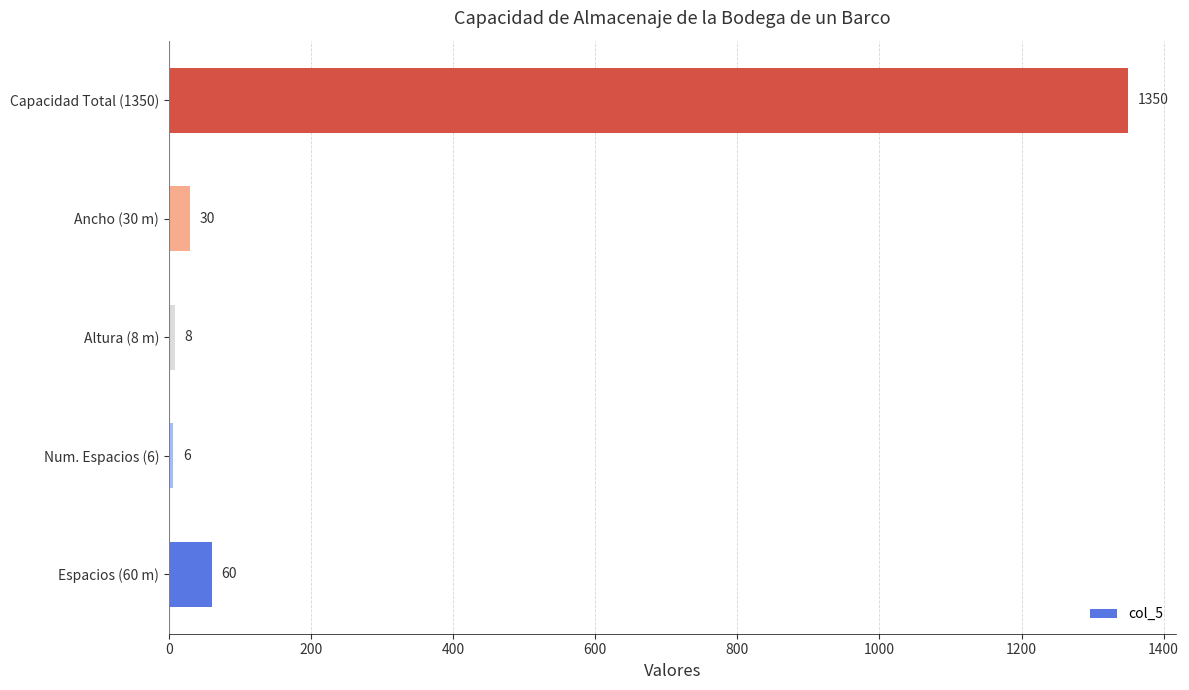

Reading bottom to top, what are all the values shown in this chart?

Espacios (60 m)=60	Num. Espacios (6)=6	Altura (8 m)=8	Ancho (30 m)=30	Capacidad Total (1350)=1350